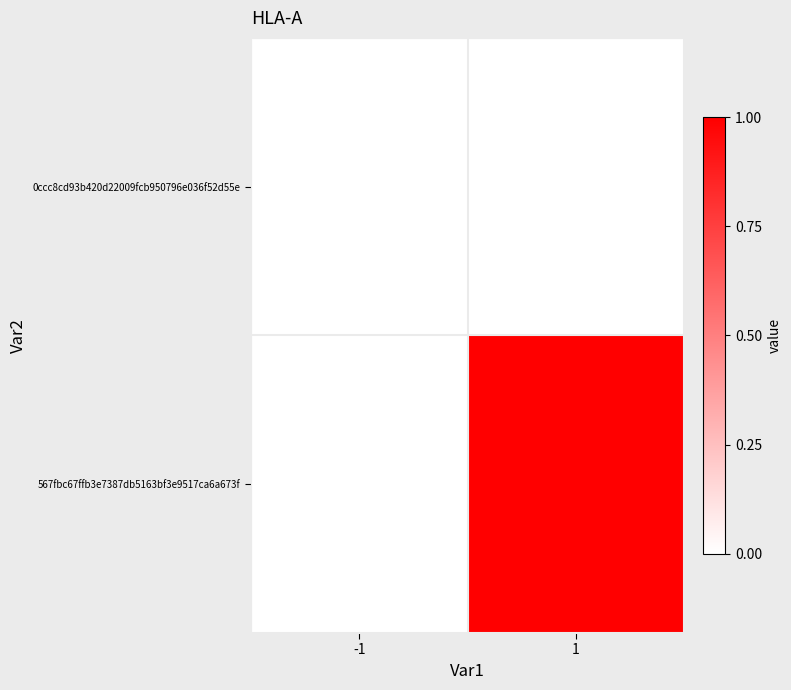

What is the difference between the highest and lowest values at 1?

1